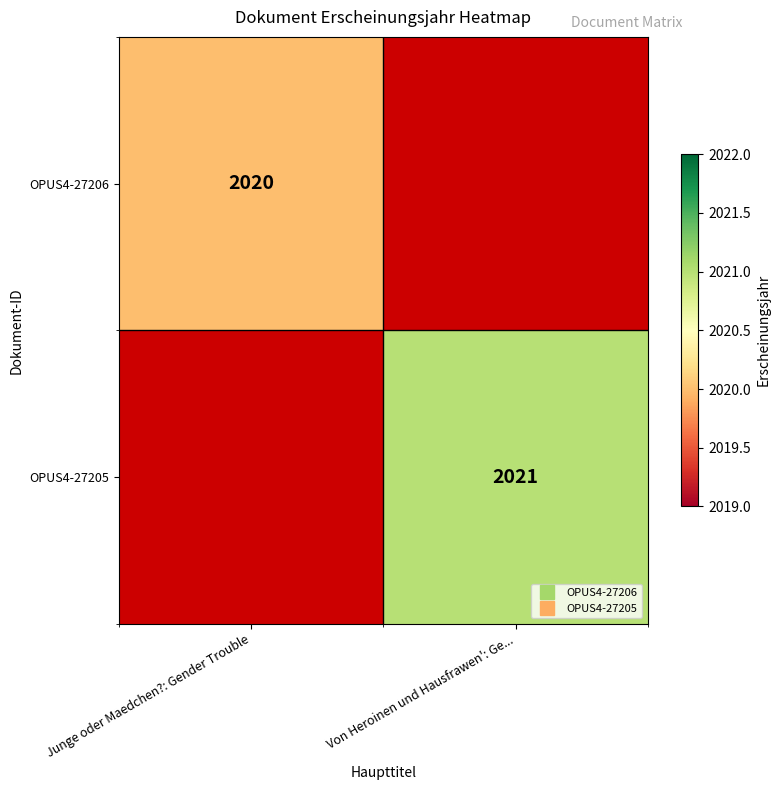

True or false: OPUS4-27206 has a value of 2020.0 at Junge oder Maedchen?: Gender Trouble.

True